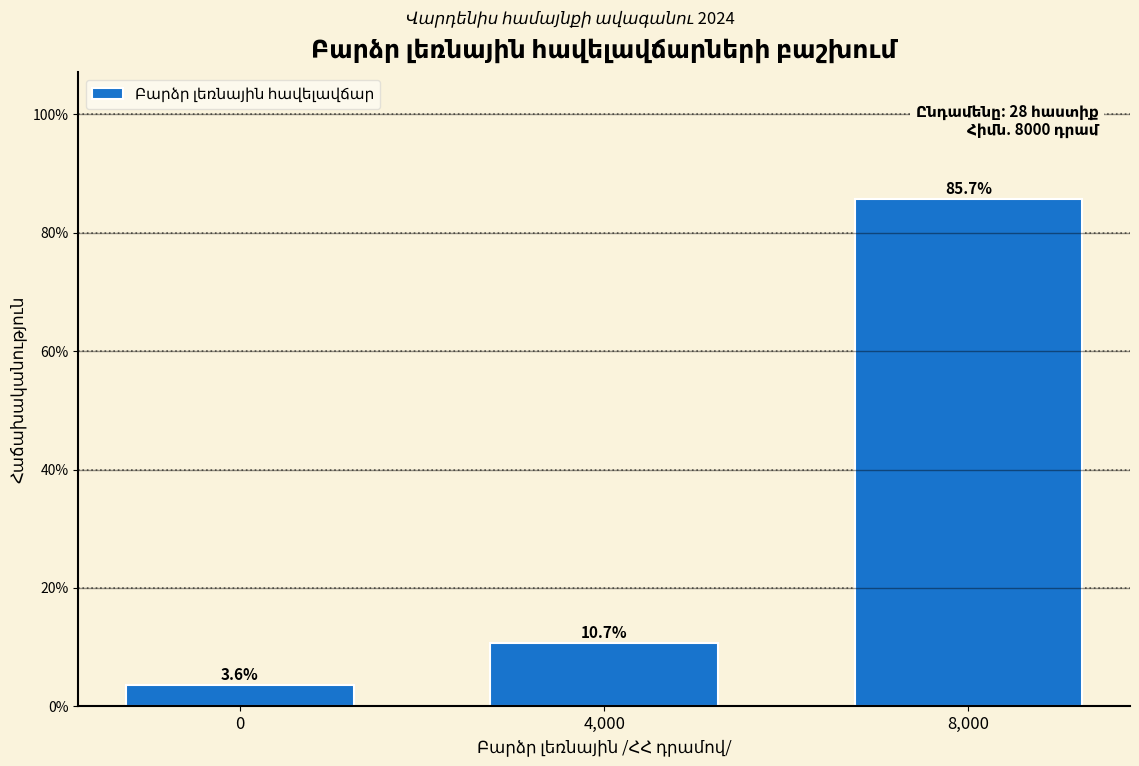

Reading left to right, list all the values displayed in this chart.

3.6	10.7	85.7